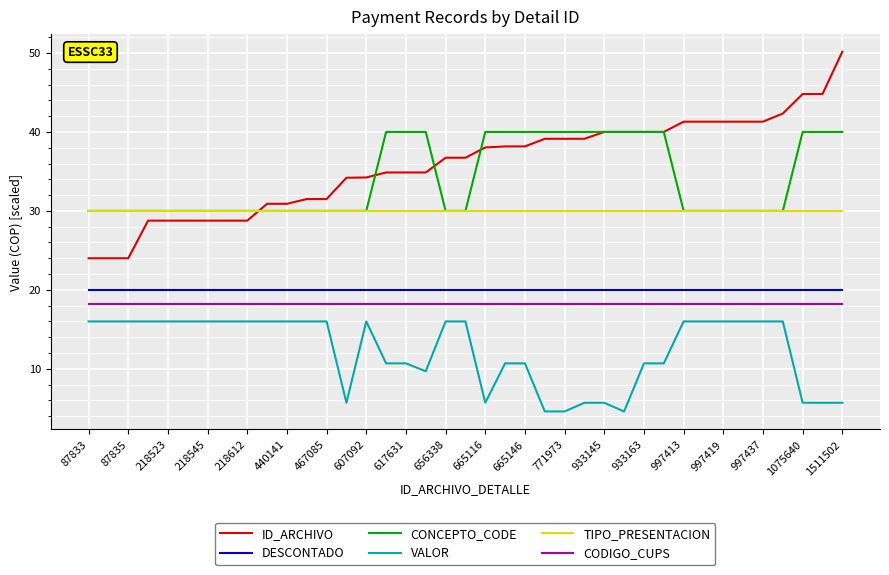

Which series has the widest spread of values?

ID_ARCHIVO